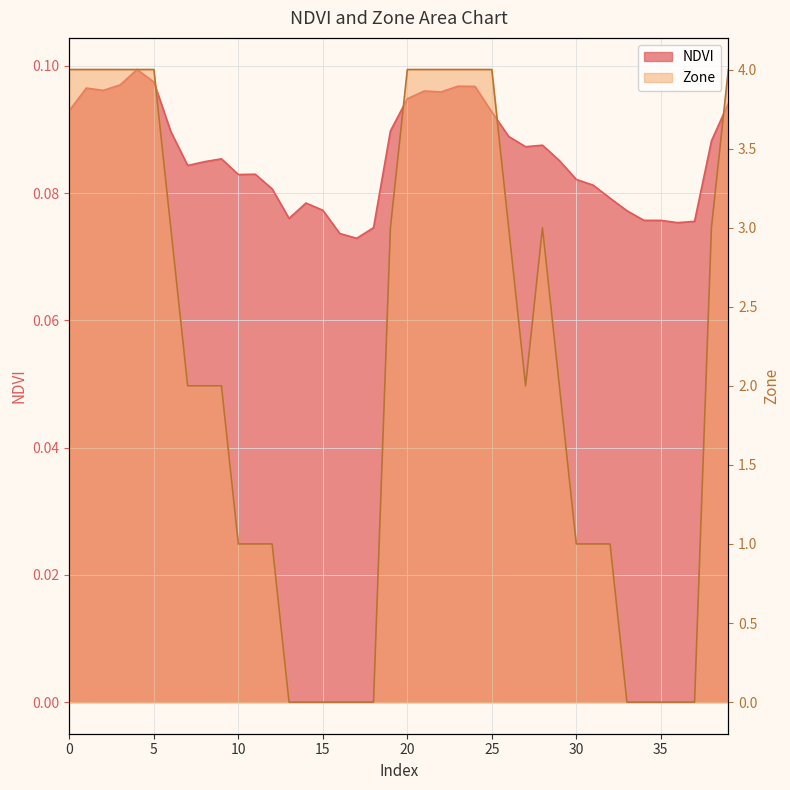

How many intersections are there between NDVI and Zone?

4